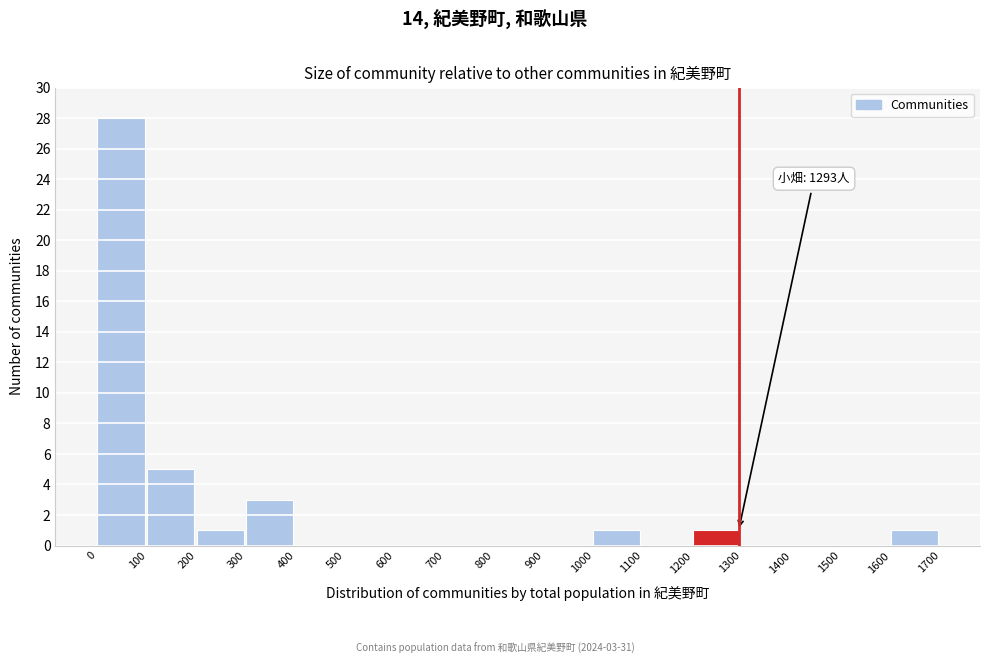

Which range on the x-axis has the tallest bar?

0 to 100